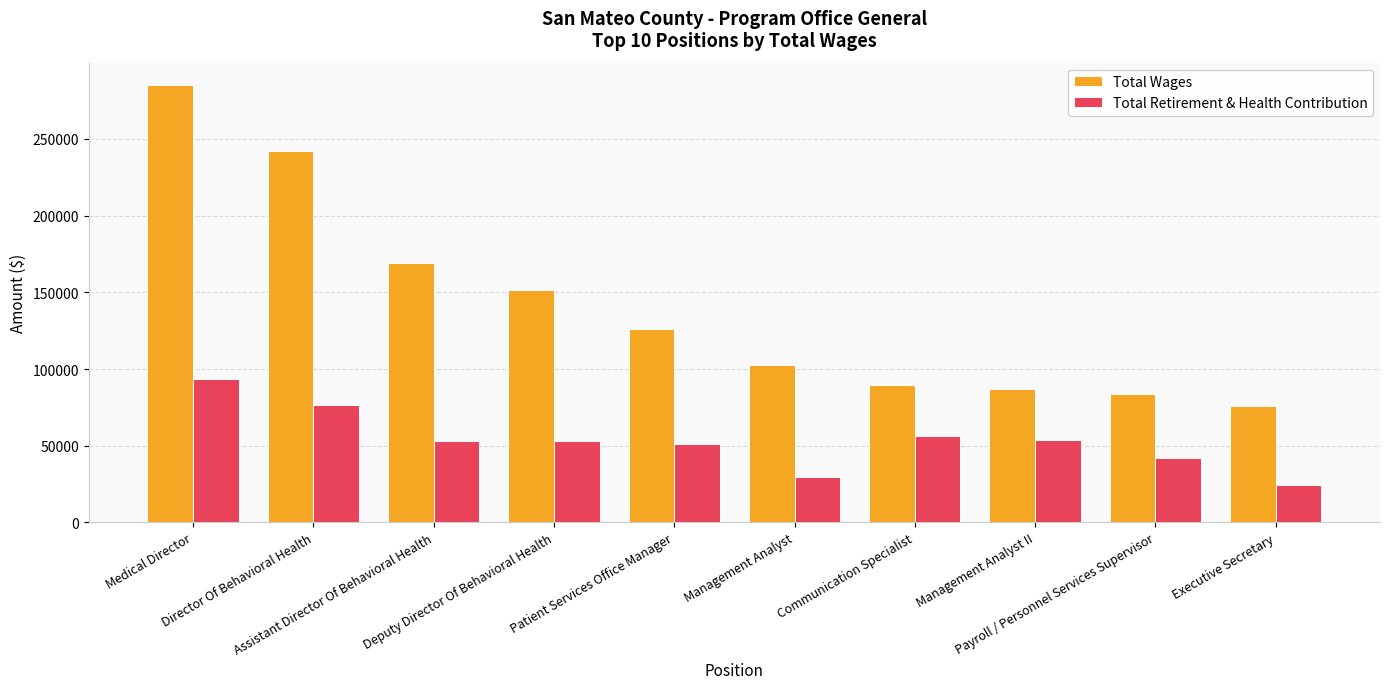

What is the average value of the Total Wages series?

141356